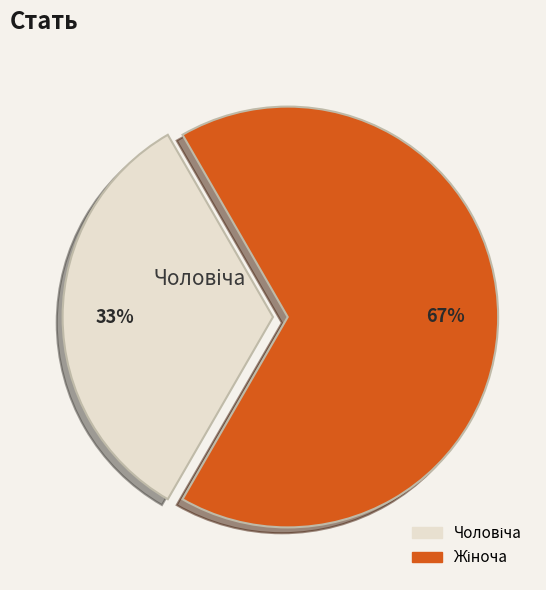

Is there a majority slice in this chart?

Yes